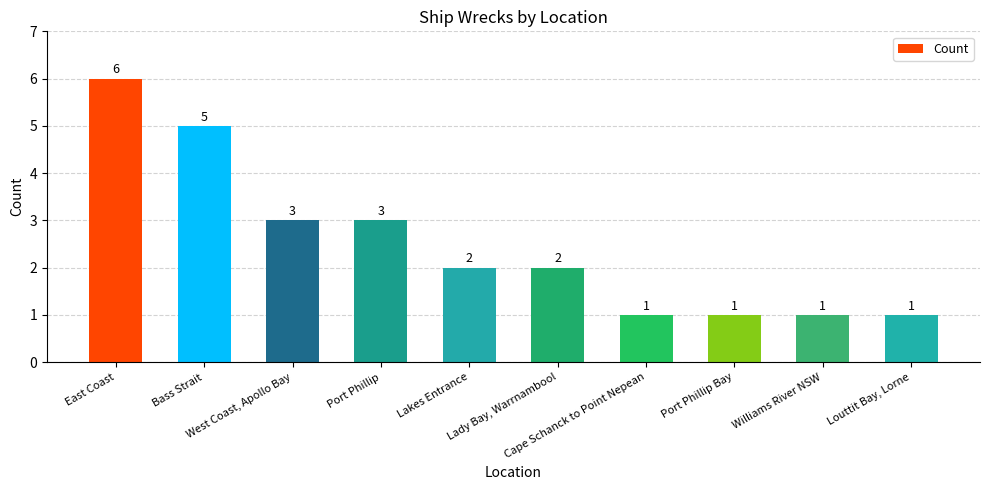

Does the chart contain stacked bars?

No